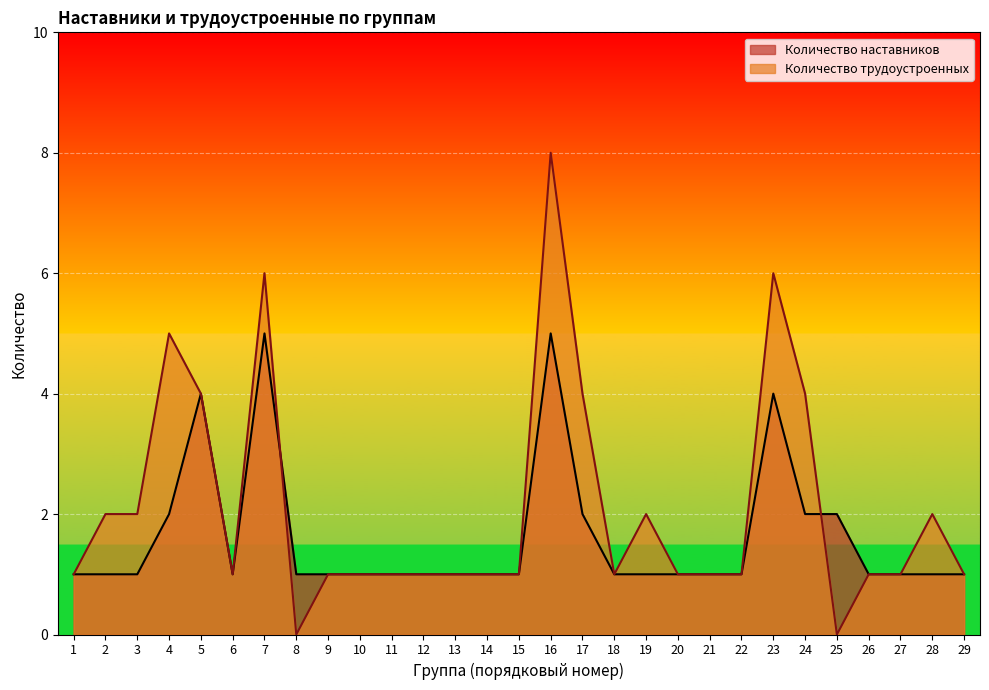

At which category does Количество наставников reach its first local valley?

6